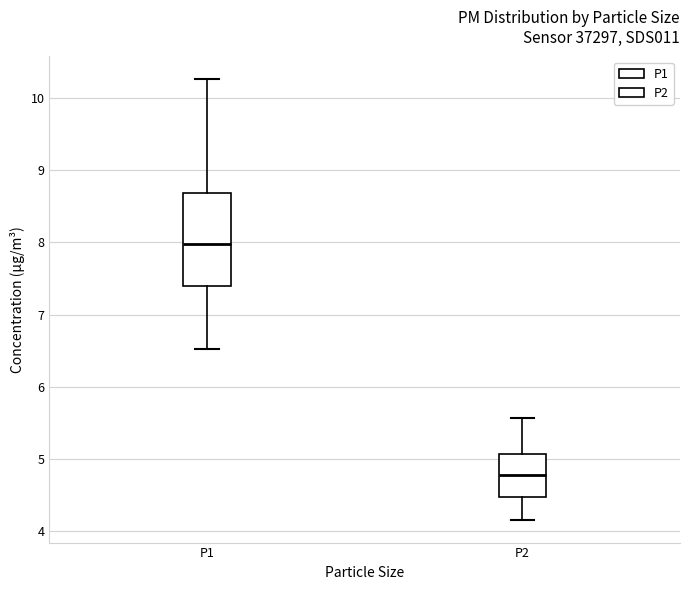

Where does the upper whisker of the box for P1 end on the y-axis? The values are not printed on the chart, so give them approximately, as read against the axis.

10.3